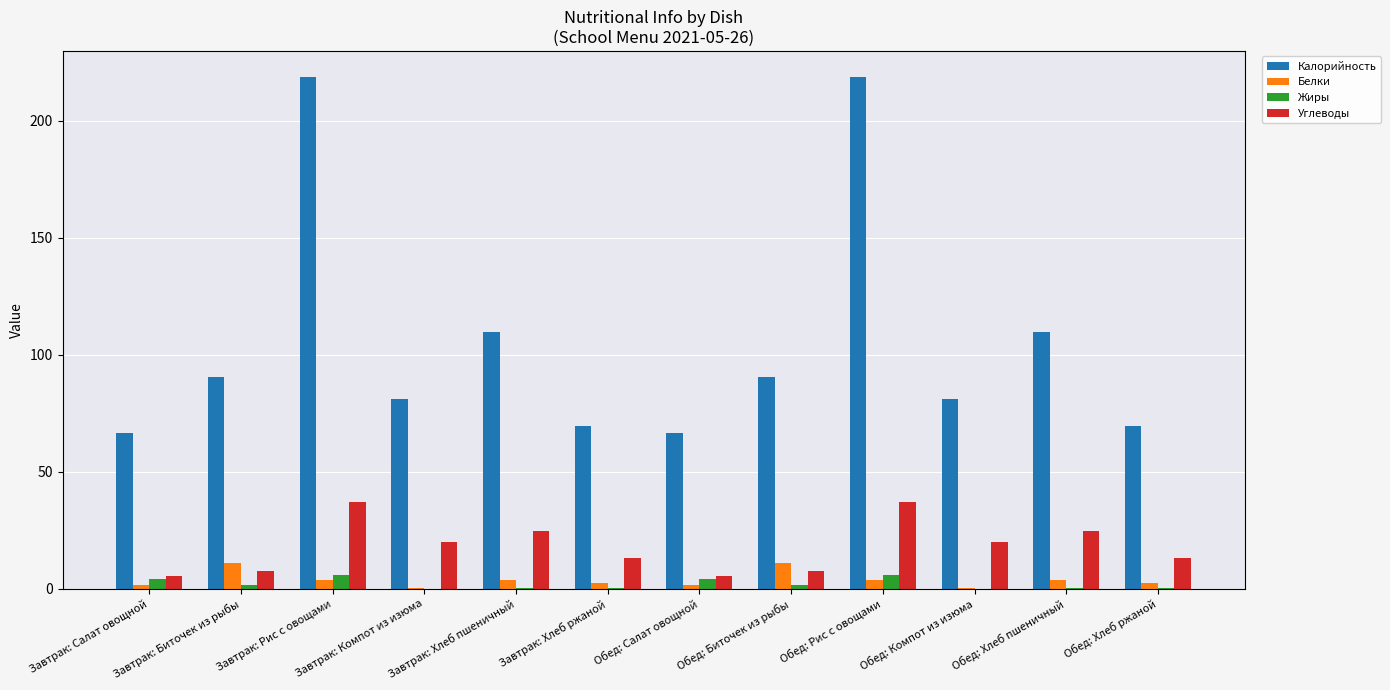

Between Обед: Салат овощной and Обед: Биточек из рыбы, which series saw the biggest shift?

Калорийность